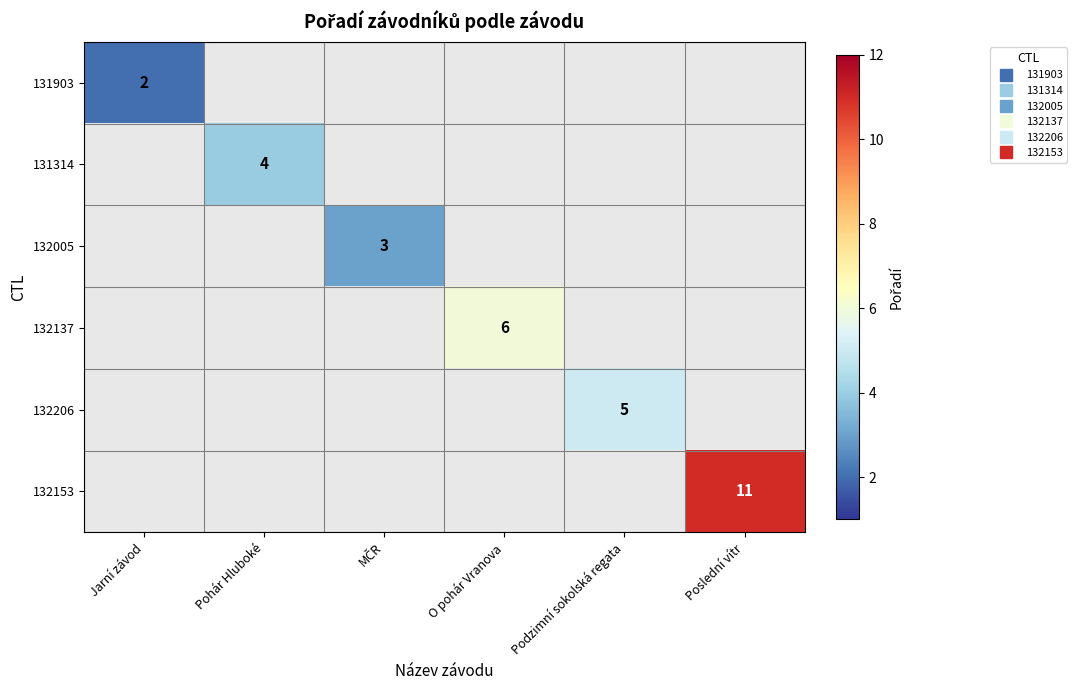

Which series has the largest range (max minus min)?

131903